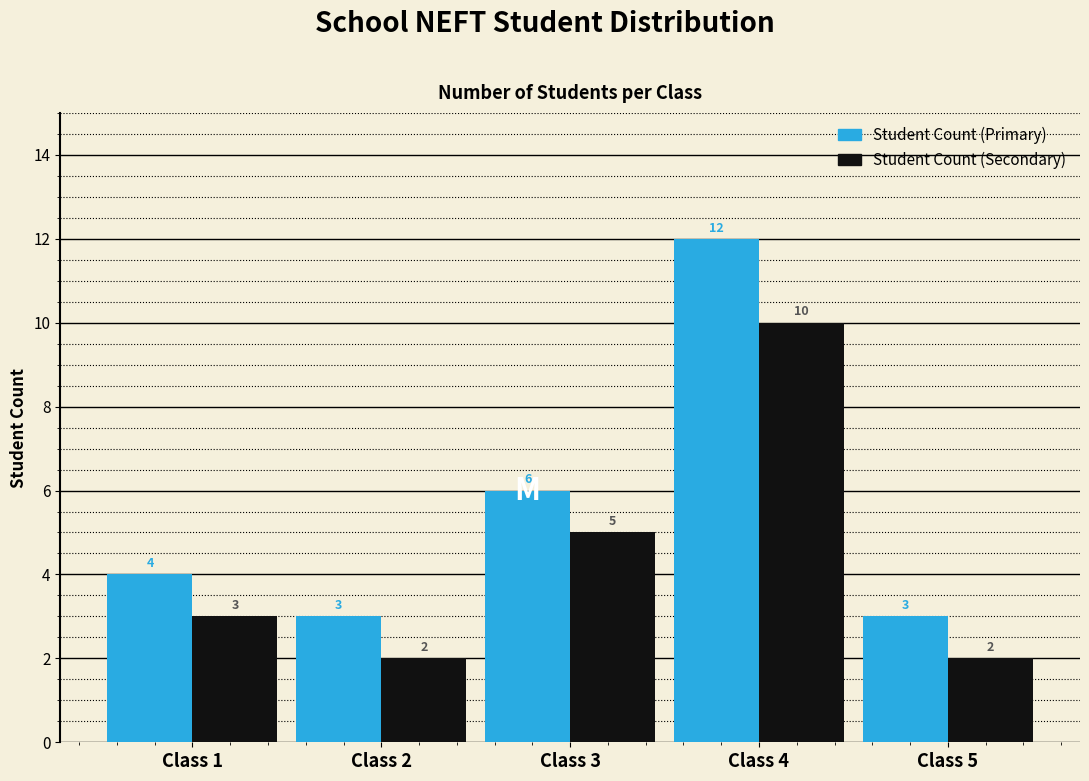

Reading left to right, extract all data points from this chart.

Student Count (Primary): Class 1=4	Class 2=3	Class 3=6	Class 4=12	Class 5=3
Student Count (Secondary): Class 1=3	Class 2=2	Class 3=5	Class 4=10	Class 5=2